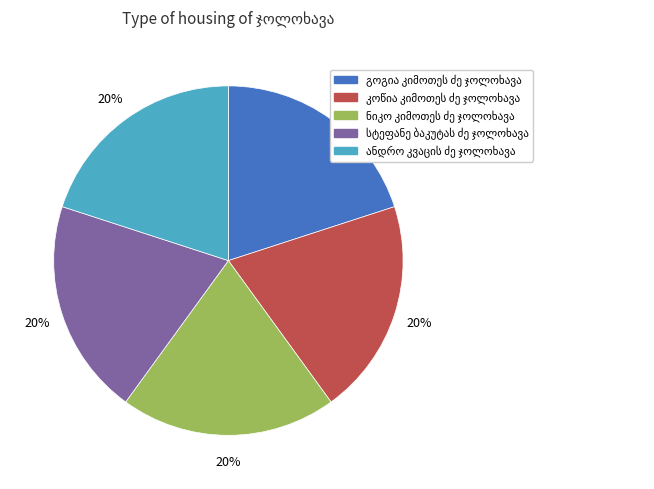

Does any single category account for the majority?

No